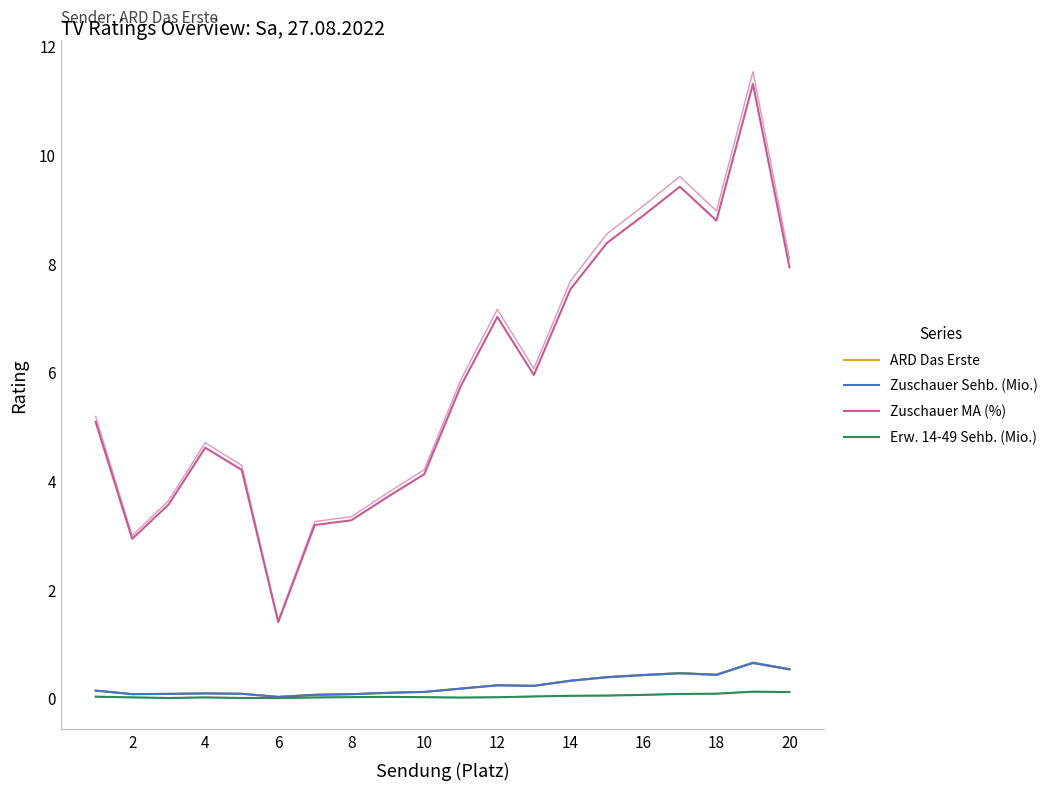

Reading right to left, extract all data points from this chart.

ARD Das Erste: 0.5	0.7	0.4	0.5	0.4	0.4	0.3	0.2	0.2	0.2	0.1	0.1	0.1	0.1	0.0	0.1	0.1	0.1	0.1	0.1
Zuschauer Sehb. (Mio.): 0.5	0.7	0.4	0.5	0.4	0.4	0.3	0.2	0.2	0.2	0.1	0.1	0.1	0.1	0.0	0.1	0.1	0.1	0.1	0.1
Zuschauer MA (%): 7.9	11.3	8.8	9.4	8.9	8.4	7.5	6.0	7.0	5.7	4.1	3.7	3.3	3.2	1.4	4.2	4.6	3.6	2.9	5.1
Erw. 14-49 Sehb. (Mio.): 0.1	0.1	0.1	0.1	0.1	0.1	0.0	0.0	0.0	0.0	0.0	0.0	0.0	0.0	0.0	0.0	0.0	0.0	0.0	0.0